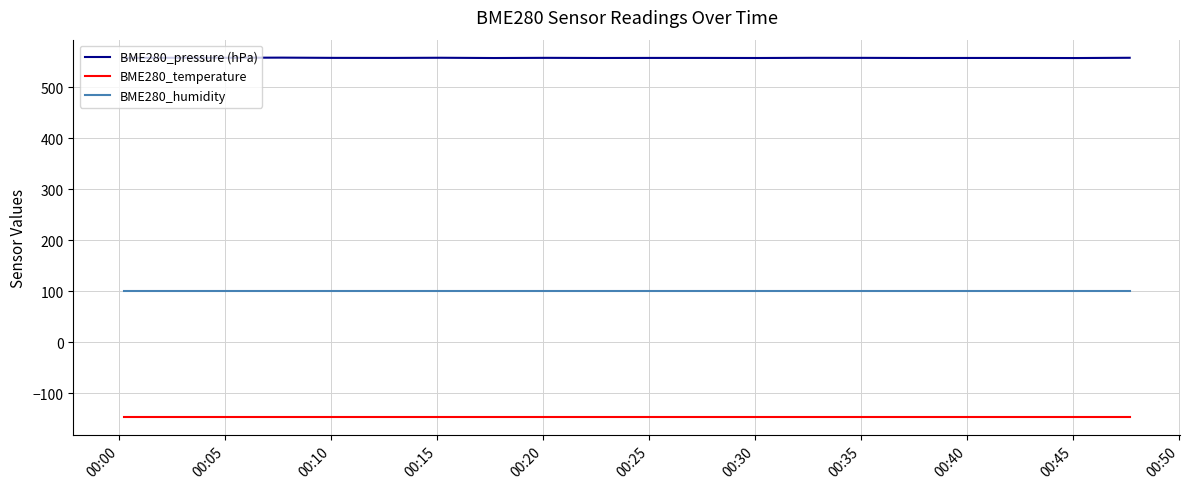

List the series in order of their overall mean, lowest first.

BME280_temperature, BME280_humidity, BME280_pressure (hPa)